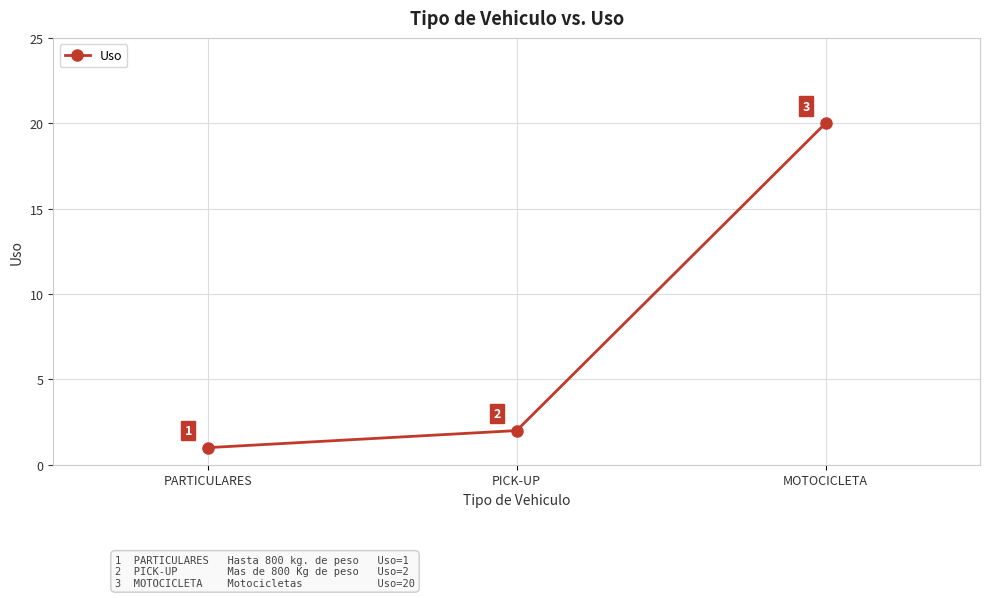

What is the label of the 3rd point from the right?

PARTICULARES